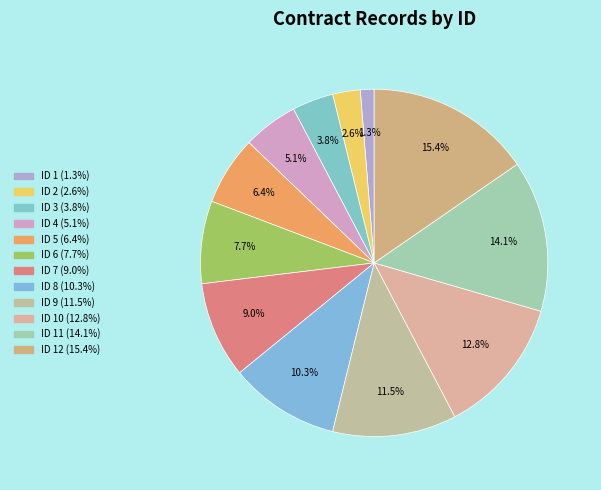

Count the number of slices in the pie.

12